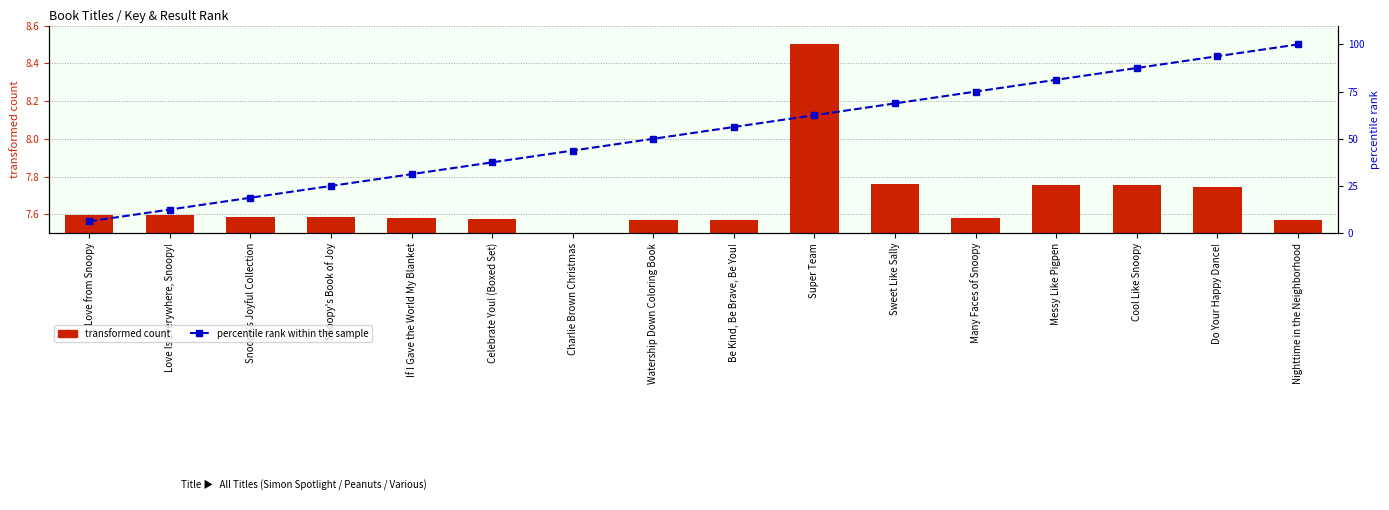

At which label is percentile rank within the sample closest to 53?

Watership Down Coloring Book